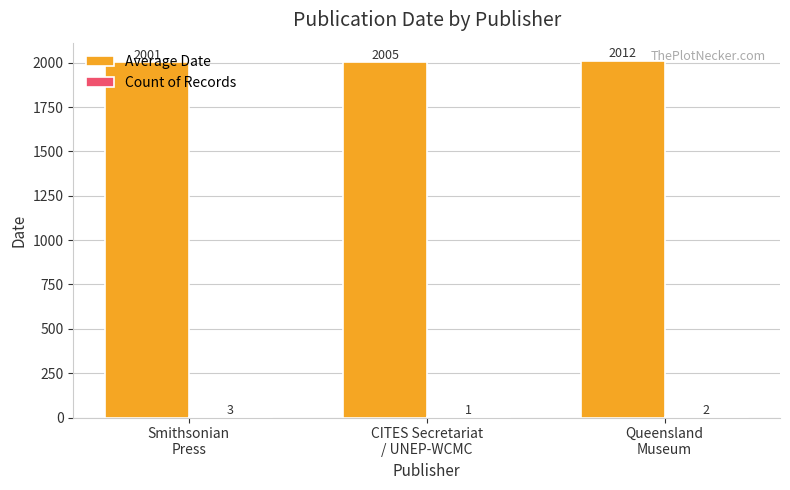

What is the greatest value displayed?

2012